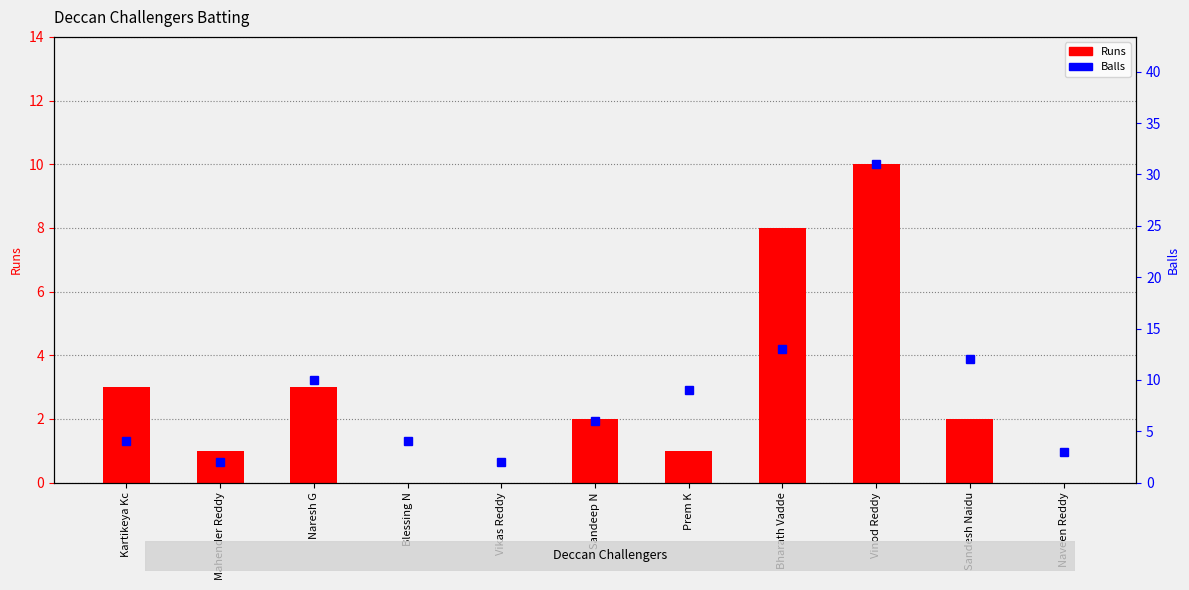

At which category is the sum across all series the highest?

Vinod Reddy